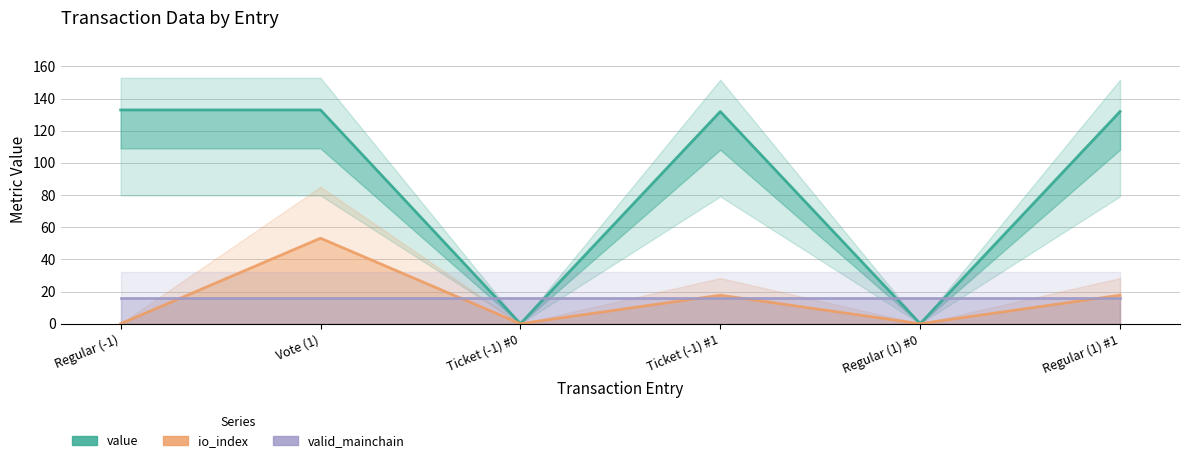

Which series ends up on top after the final intersection of value and valid_mainchain?

value